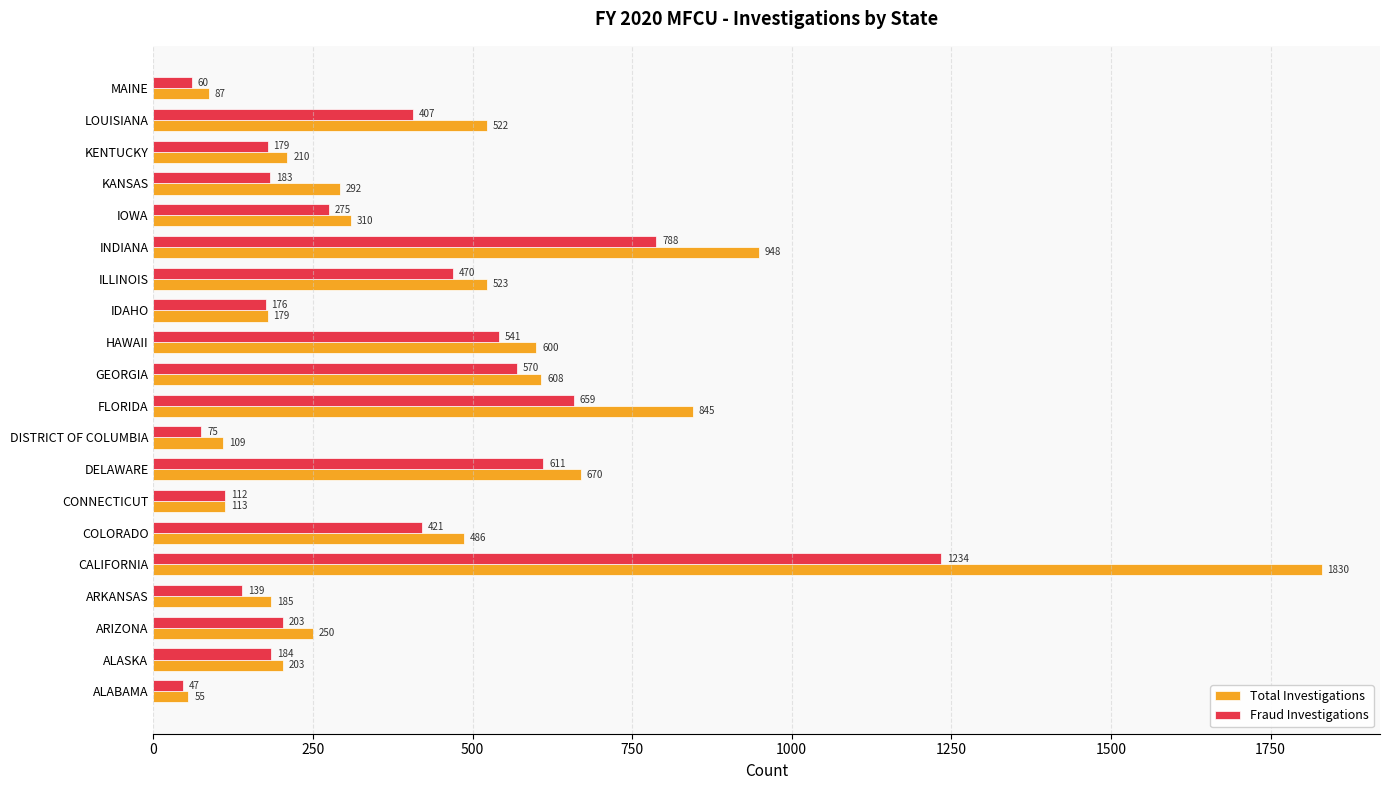

What is the average value of the Fraud Investigations series?

367